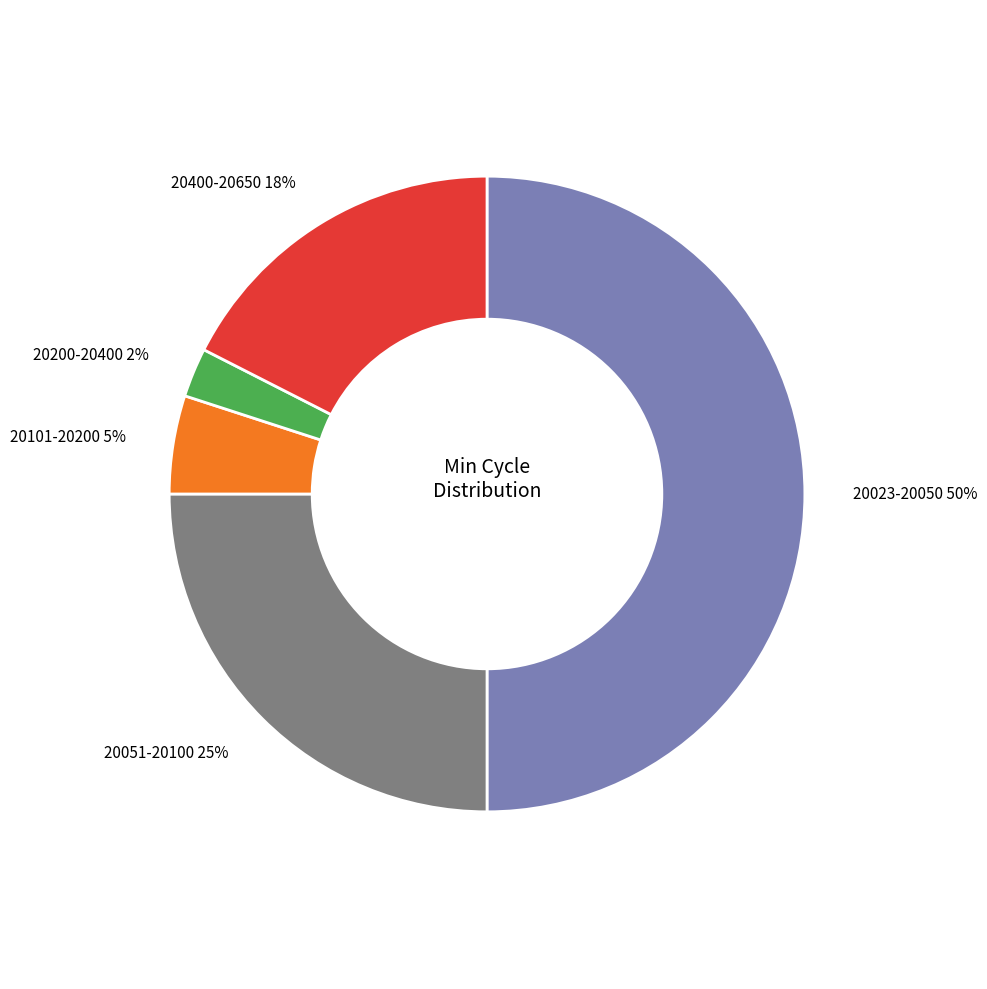

To the nearest percent, what is the average slice percentage?

20%